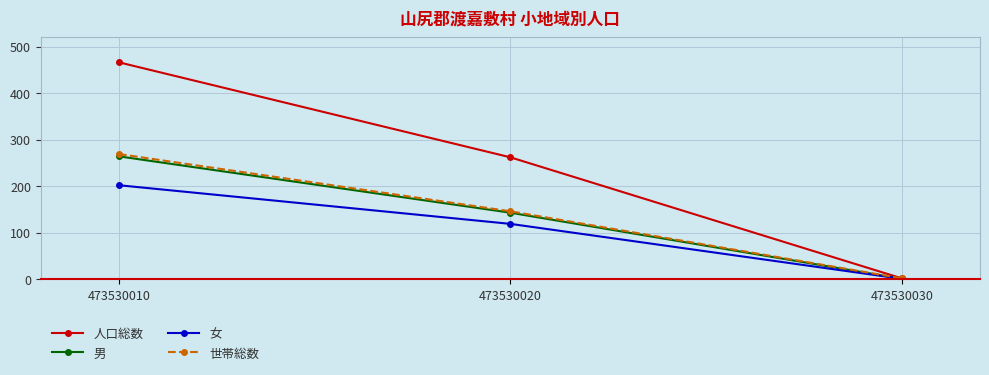

What is the difference between the maximum and minimum values in the 男 series?

263